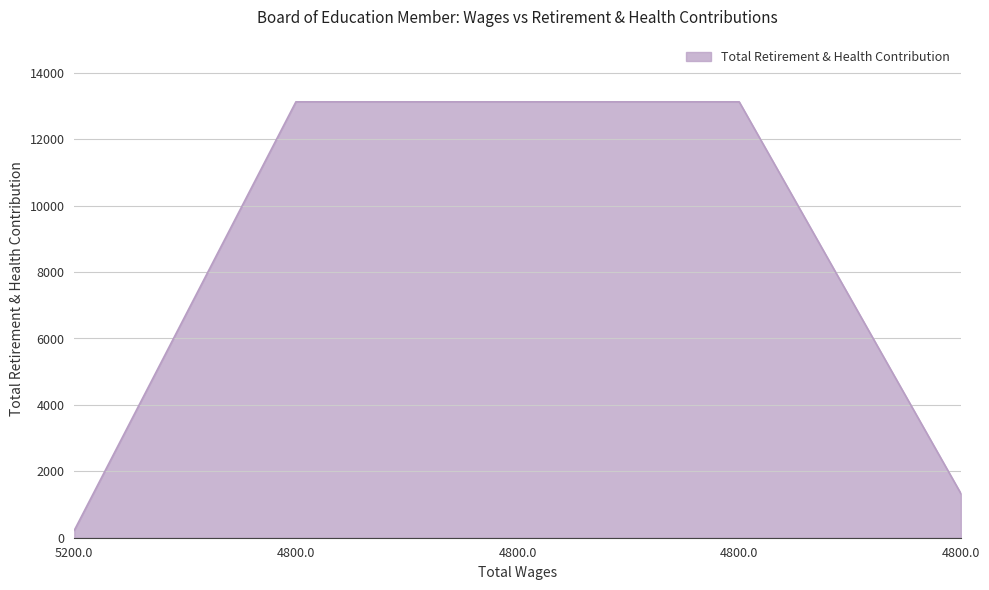

Count the number of data series in this chart.

1